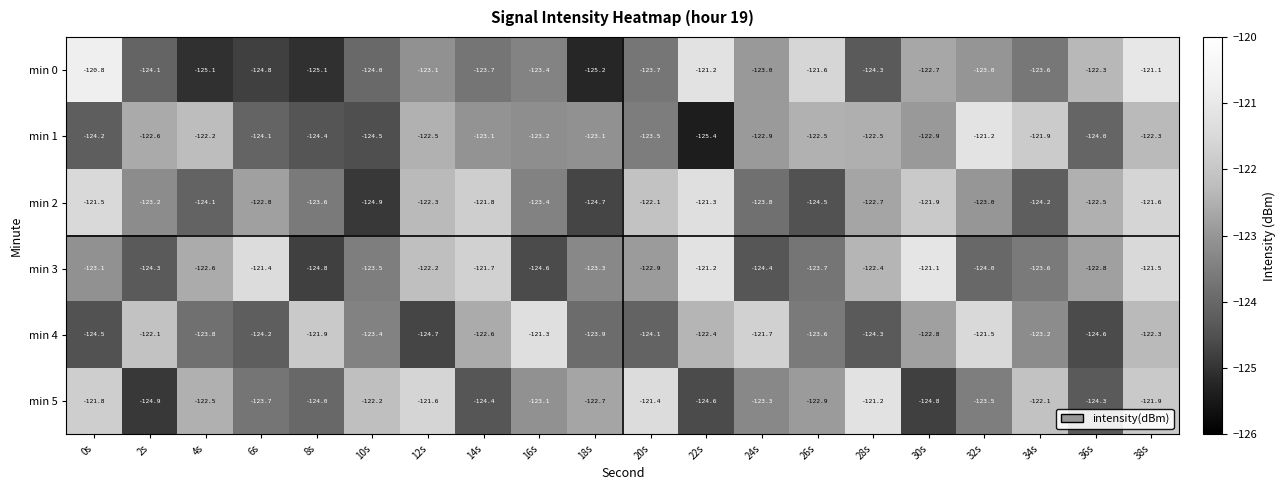

At which category is the sum across all series the highest?

38s